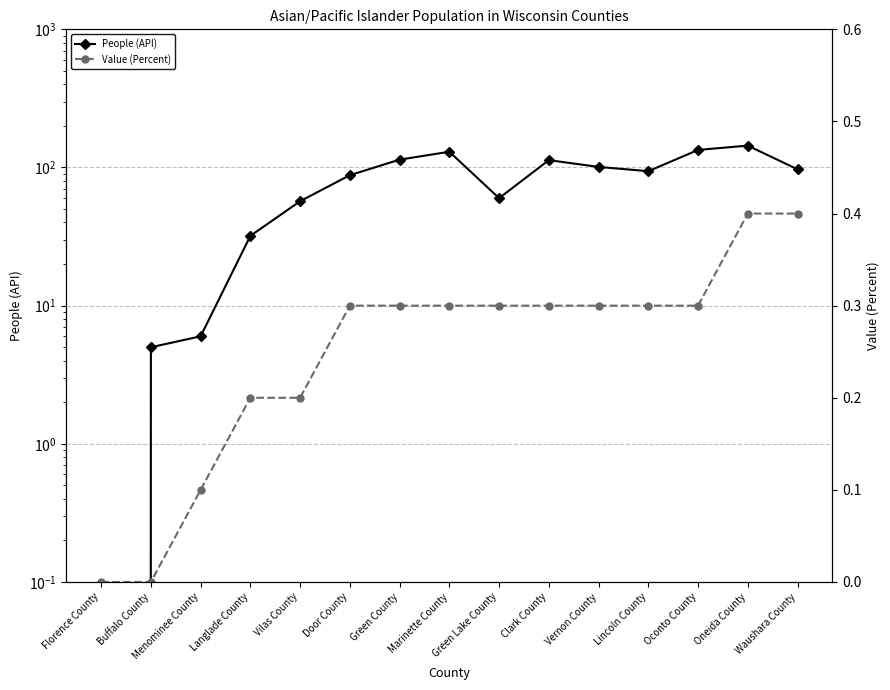

Rank the categories by Value (Percent) value from highest to lowest.

Oneida County, Waushara County, Door County, Green County, Marinette County, Green Lake County, Clark County, Vernon County, Lincoln County, Oconto County, Langlade County, Vilas County, Menominee County, Florence County, Buffalo County